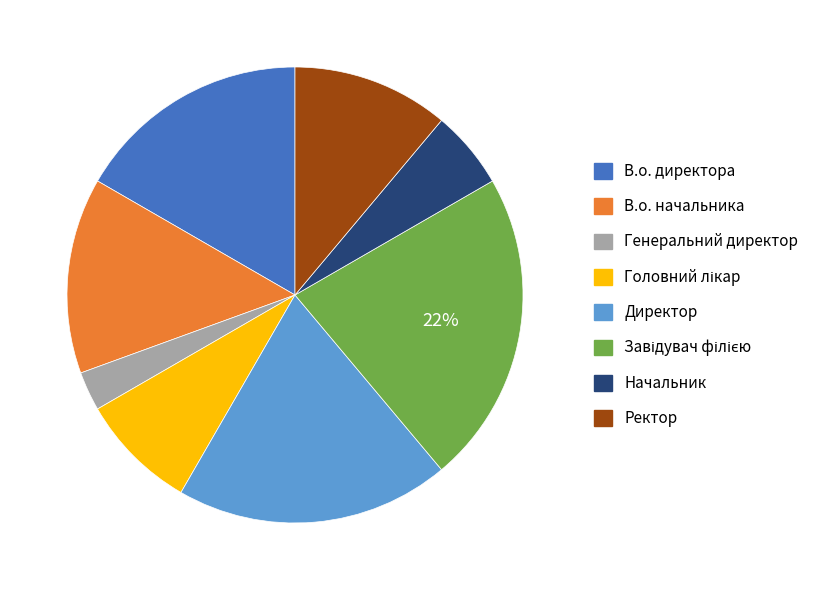

Combined, do Генеральний директор and Ректор account for over 50%?

No